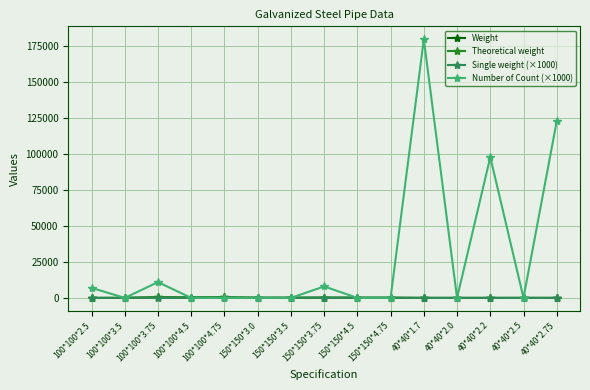

True or false: Weight has more than 1 interior local peaks.

True